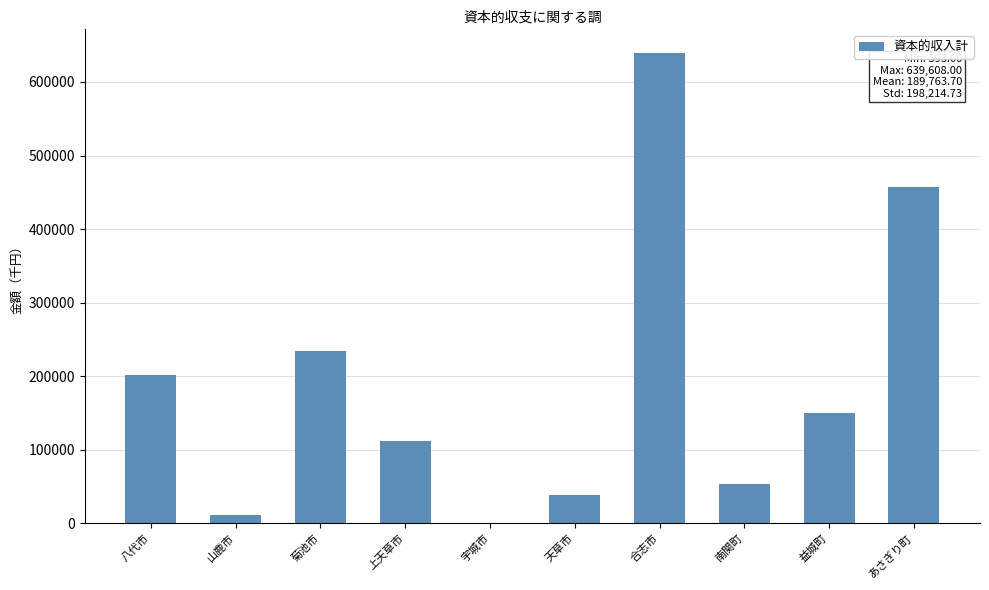

Where is the data nearest to the value 320100?

菊池市